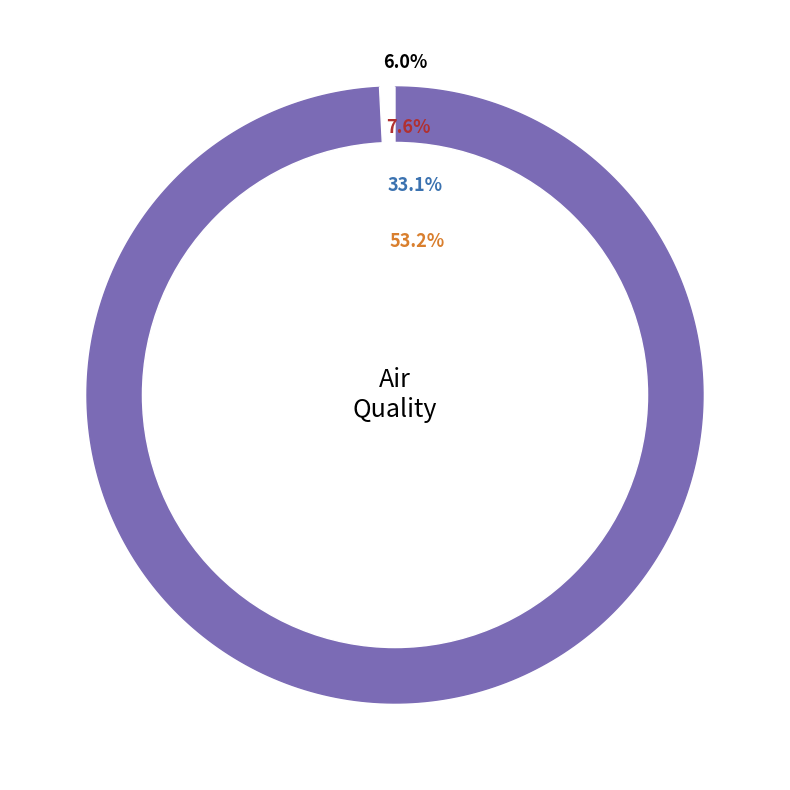

To the nearest percent, what portion does 24 represent?

1%